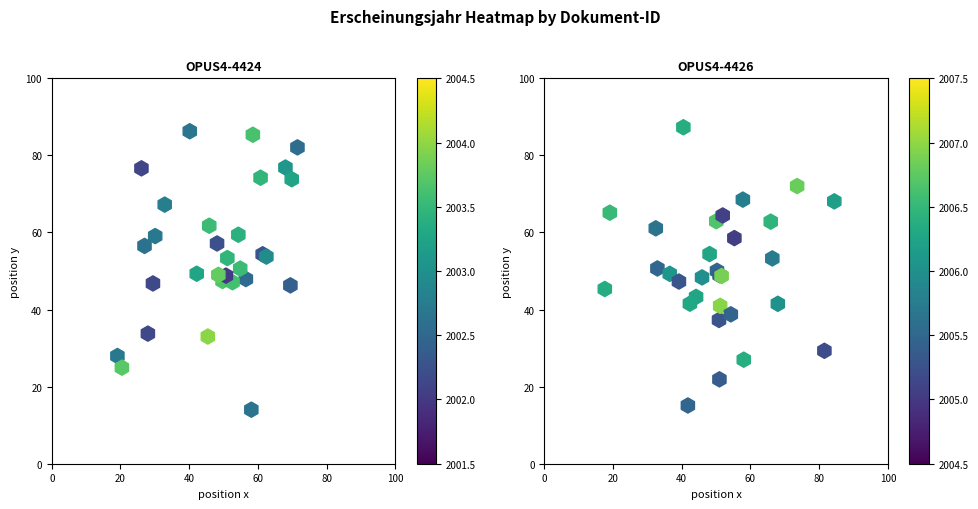

At how many categories does at least one series exceed 19?

30